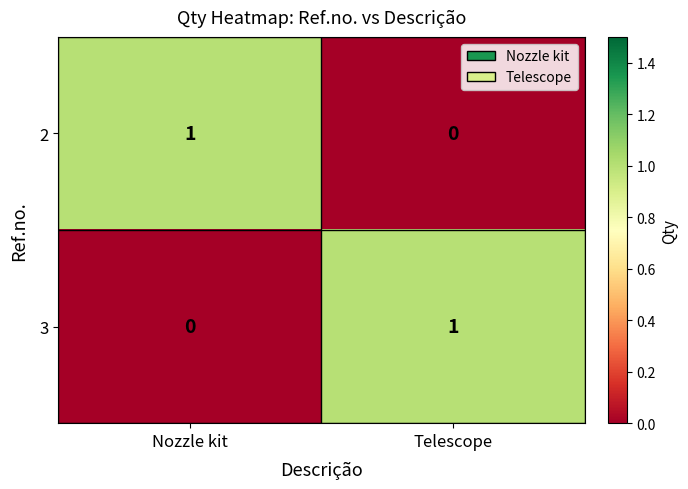

Is the value of 2 at Telescope greater than the value of 3 at Telescope?

No